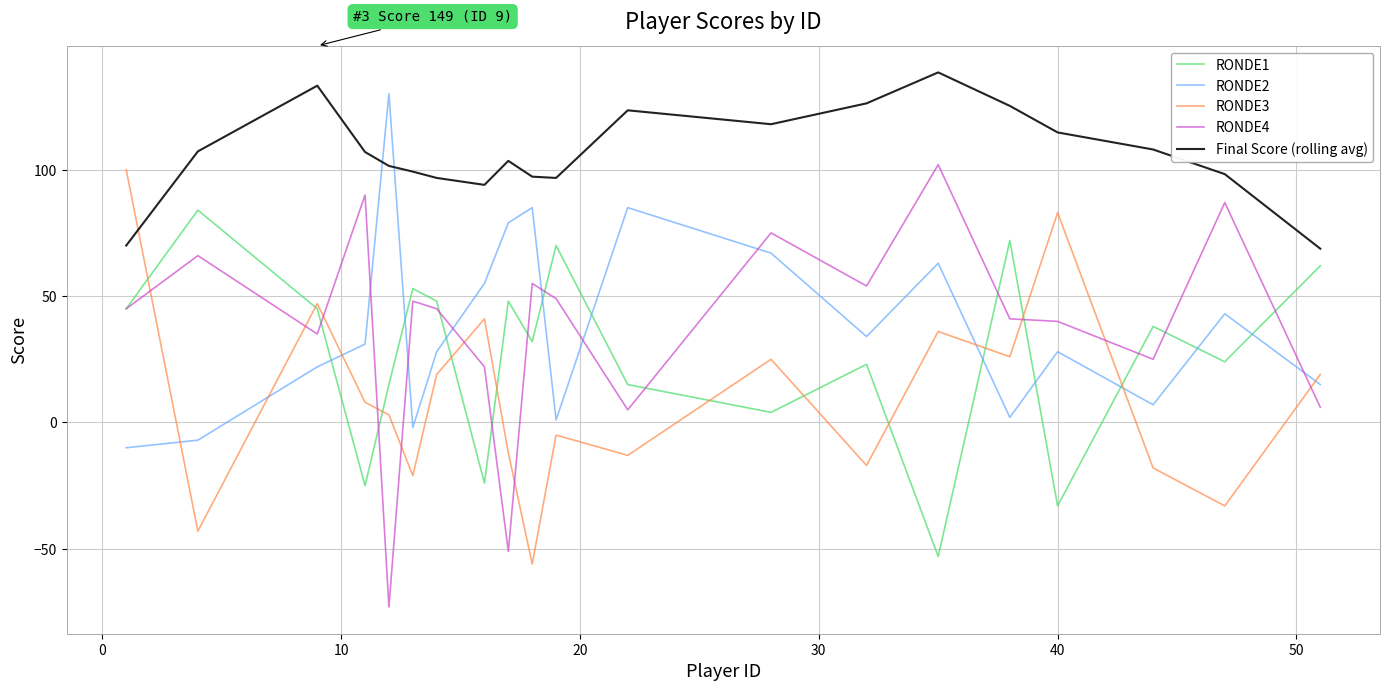

What is the highest value of the RONDE1 series?

84.0